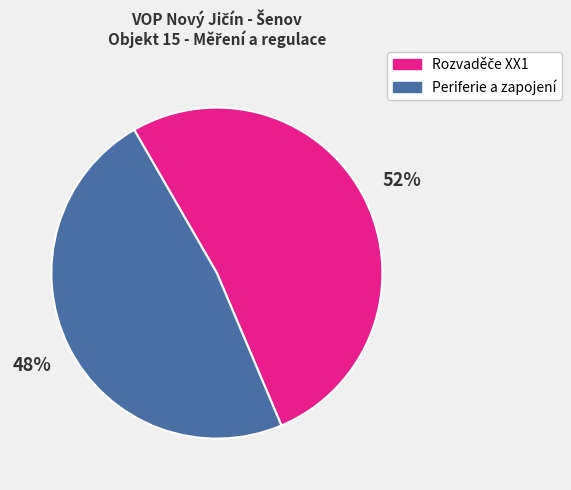

To the nearest percent, what is the difference between the largest and smallest slice percentages?

4%